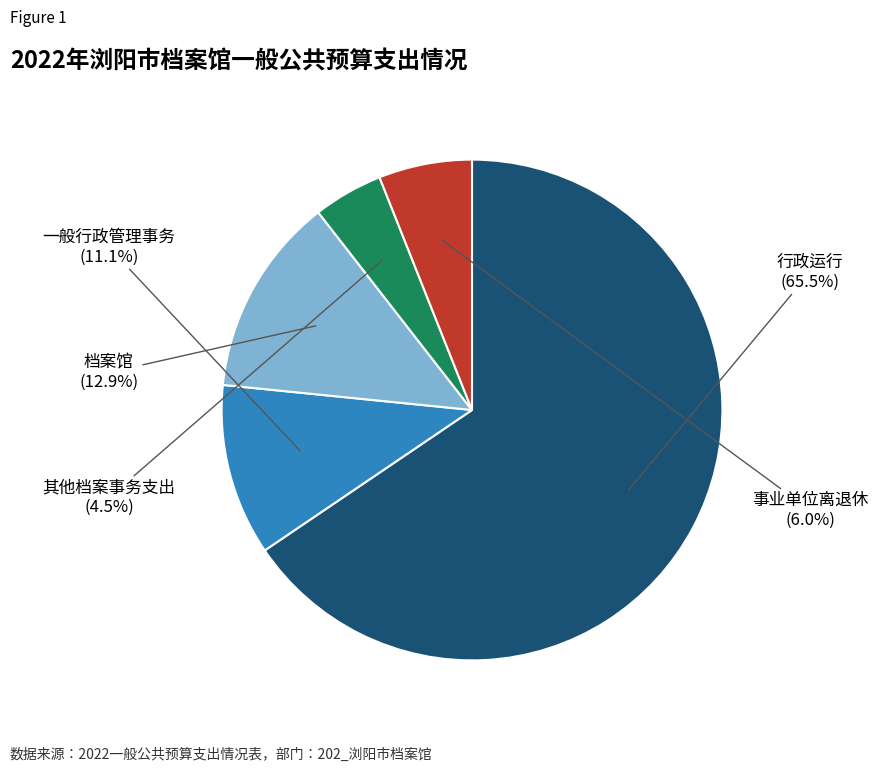

Does any single category account for the majority?

Yes